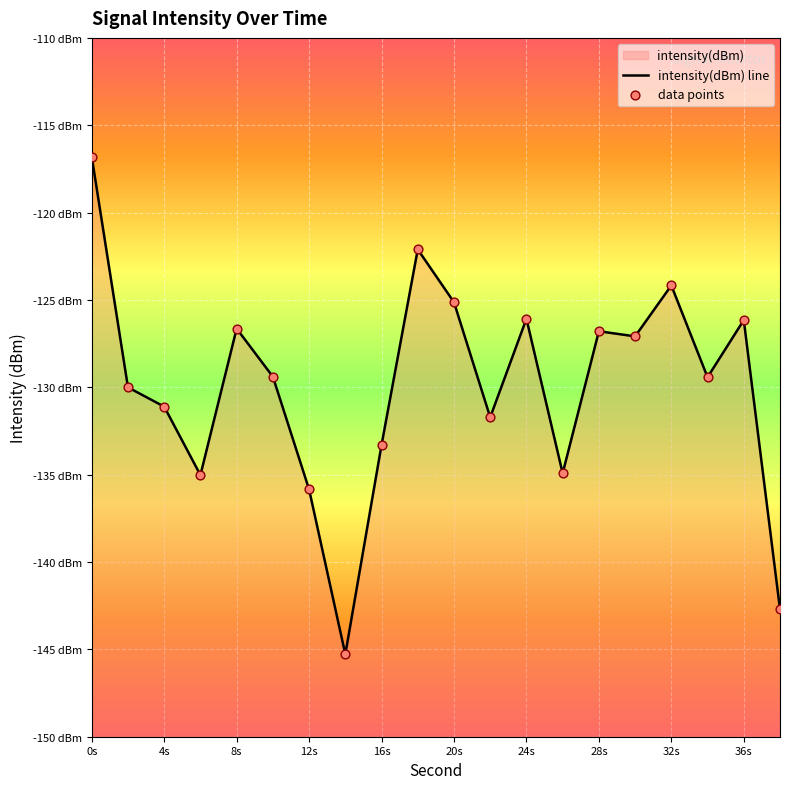

At which category is the sum across all series the highest?

0s